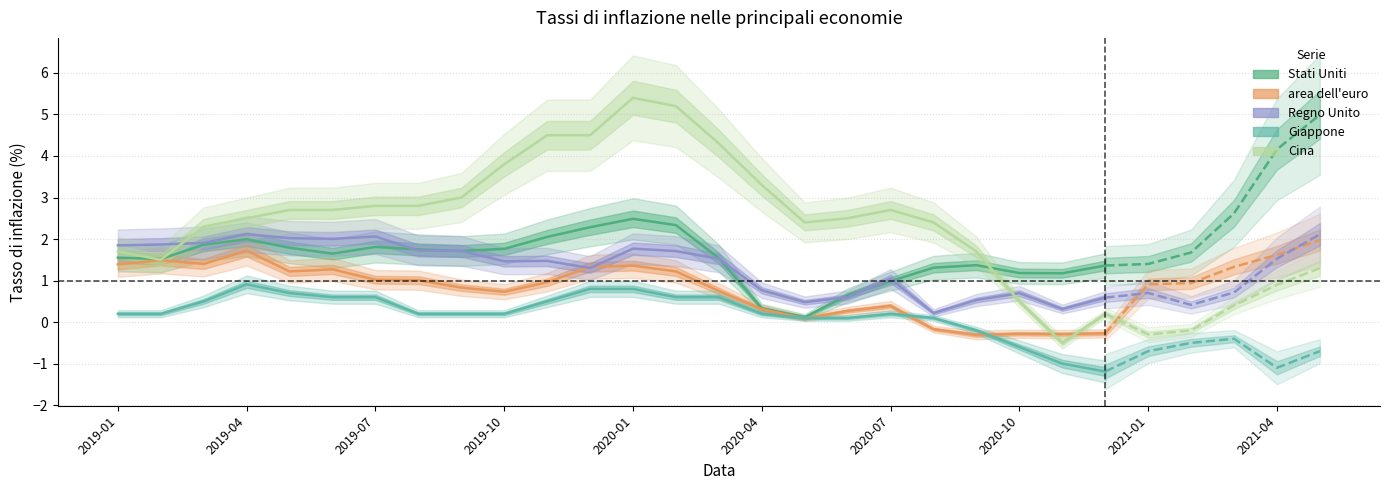

Which series has the widest spread of values?

Cina